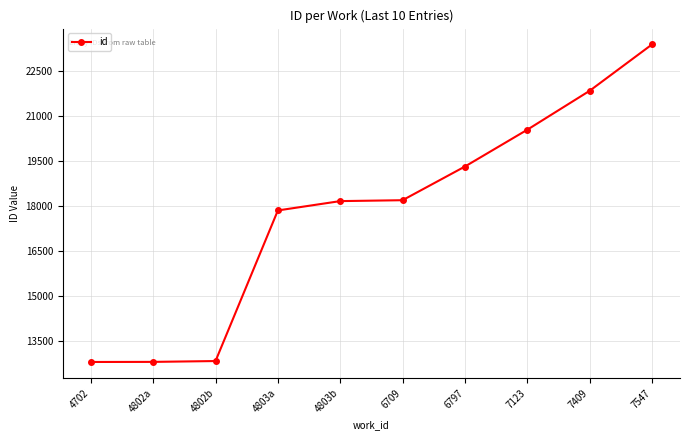

What is the label of the 2nd point from the left?

4802a